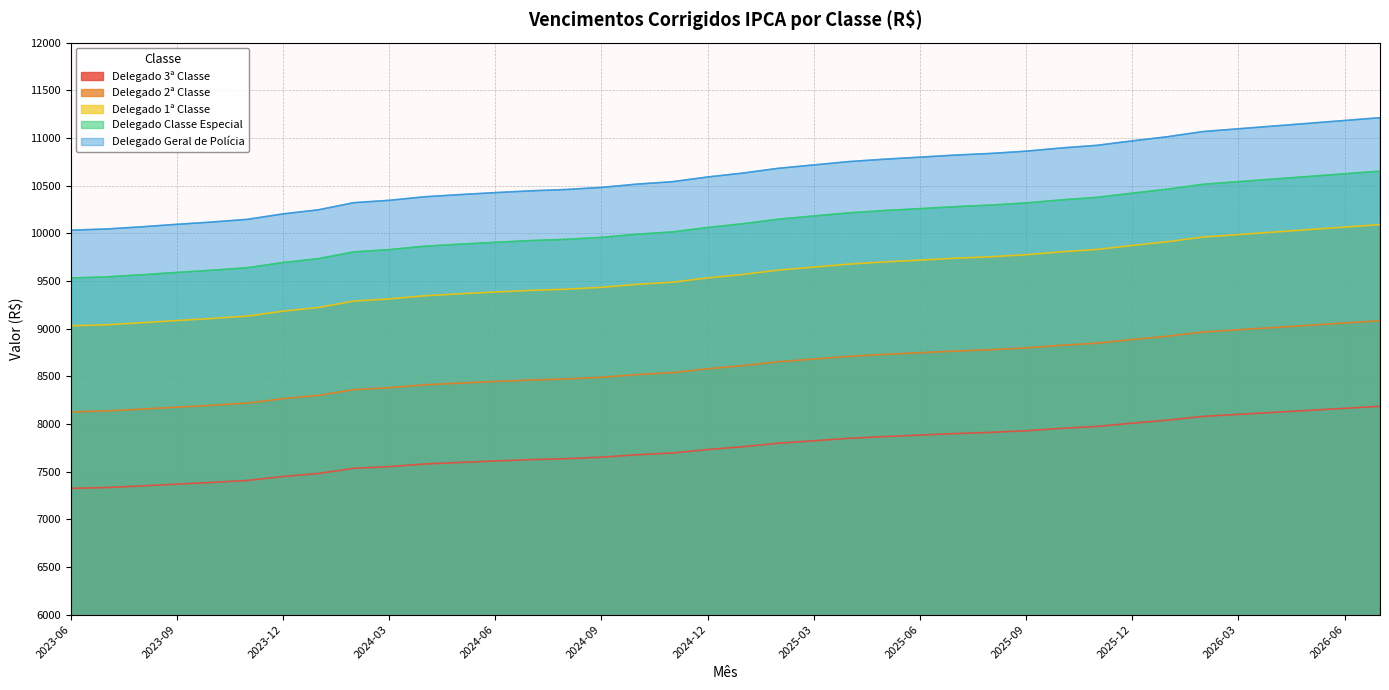

Reading right to left, what are all the values shown in this chart?

Delegado 3ª Classe: 8185.2	8163.9	8142.7	8121.5	8100.3	8079.3	8039.8	8007.7	7973.6	7953.5	7928.9	7911.5	7898.9	7883.1	7867.4	7849.3	7823.5	7797.8	7761.3	7731.2	7695.0	7676.6	7651.3	7635.3	7625.2	7611.5	7596.3	7579.7	7552.5	7534.4	7479.8	7448.5	7407.0	7386.3	7368.7	7349.5	7332.7	7323.9
Delegado 2ª Classe: 9082.2	9058.6	9035.0	9011.5	8988.1	8964.7	8920.8	8885.3	8847.4	8825.1	8797.9	8778.6	8764.5	8747.0	8729.6	8709.6	8680.9	8652.4	8611.9	8578.4	8538.3	8517.8	8489.8	8472.0	8460.9	8445.7	8428.8	8410.3	8380.1	8360.1	8299.5	8264.8	8218.7	8195.8	8176.2	8155.0	8136.3	8126.5
Delegado 1ª Classe: 10091.3	10065.1	10038.9	10012.8	9986.7	9960.7	9912.0	9872.5	9830.5	9805.7	9775.4	9754.0	9738.4	9718.9	9699.5	9677.3	9645.5	9613.7	9568.8	9531.6	9487.0	9464.3	9433.1	9413.3	9401.0	9384.1	9365.3	9344.8	9311.3	9289.0	9221.6	9183.1	9131.9	9106.4	9084.6	9061.1	9040.3	9029.5
Delegado Classe Especial: 10652.0	10624.2	10596.6	10569.0	10541.5	10514.1	10462.7	10421.0	10376.6	10350.5	10318.5	10295.8	10279.4	10258.9	10238.4	10214.9	10181.3	10147.8	10100.3	10061.1	10014.0	9990.1	9957.2	9936.3	9923.2	9905.4	9885.6	9863.9	9828.6	9805.0	9734.0	9693.2	9639.3	9612.4	9589.3	9564.5	9542.5	9531.1
Delegado Geral de Polícia: 11212.6	11183.4	11154.3	11125.3	11096.4	11067.5	11013.4	10969.5	10922.8	10895.2	10861.6	10837.7	10820.4	10798.8	10777.3	10752.5	10717.2	10681.9	10631.9	10590.6	10541.1	10515.9	10481.3	10459.3	10445.5	10426.7	10405.9	10383.1	10345.8	10321.1	10246.3	10203.4	10146.6	10118.3	10094.0	10067.9	10044.8	10032.7